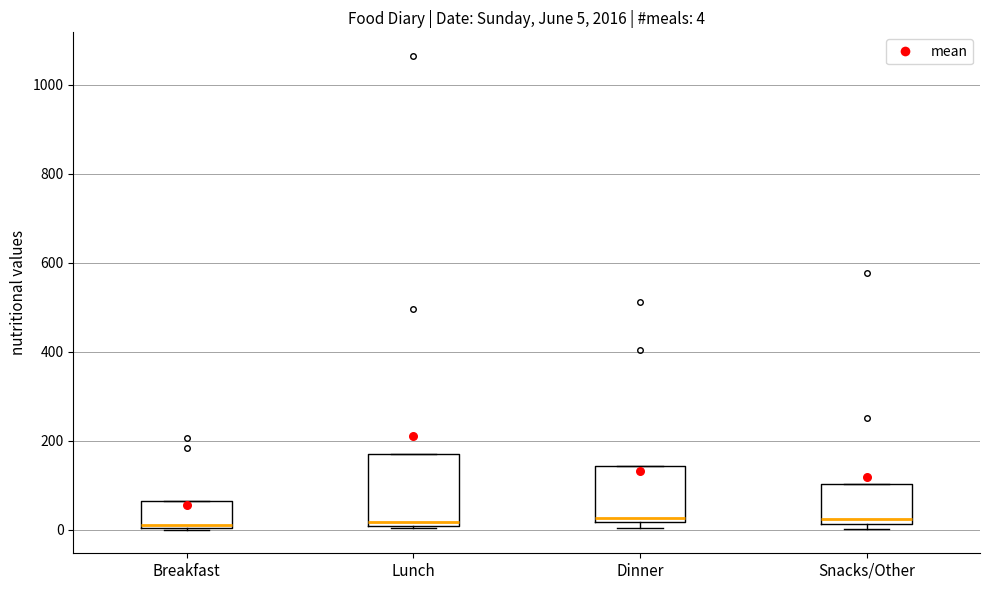

Which box is the tallest, from its lower edge to its upper edge?

Lunch